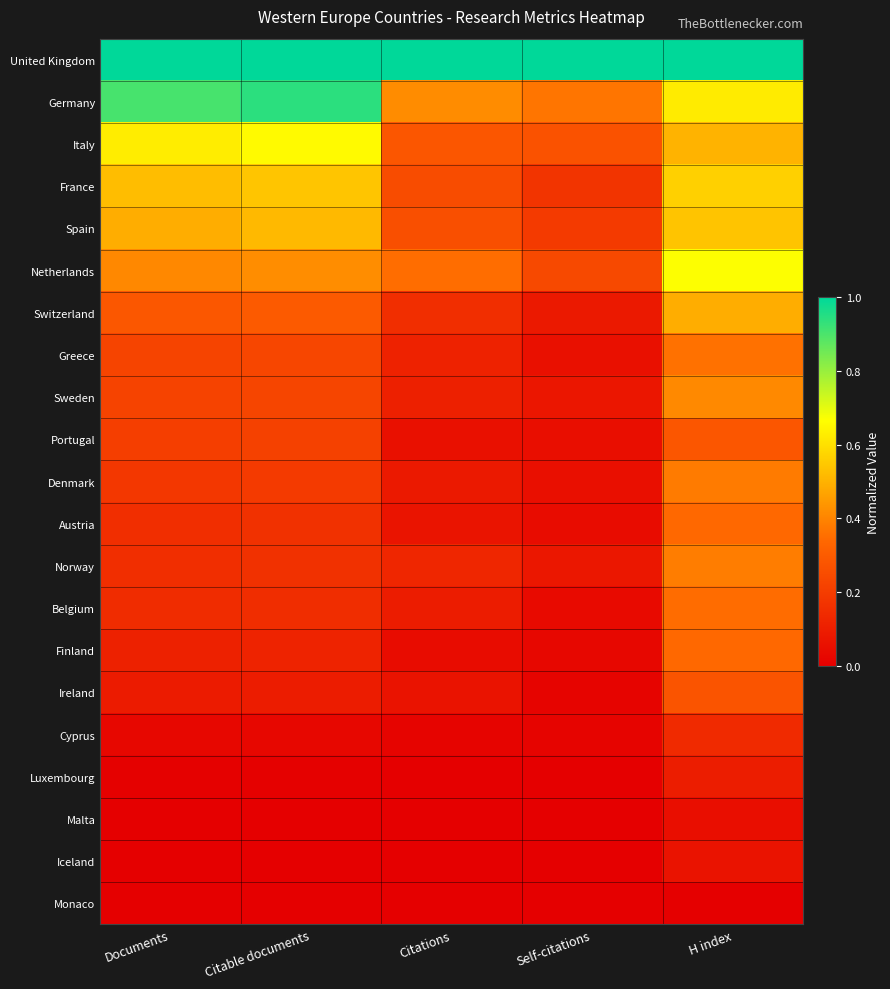

Reading left to right, extract all data points from this chart.

United Kingdom: Documents=1.0	Citable documents=1.0	Citations=1.0	Self-citations=1.0	H index=1.0
Germany: Documents=0.9	Citable documents=0.9	Citations=0.4	Self-citations=0.4	H index=0.6
Italy: Documents=0.6	Citable documents=0.7	Citations=0.3	Self-citations=0.3	H index=0.5
France: Documents=0.5	Citable documents=0.5	Citations=0.3	Self-citations=0.2	H index=0.6
Spain: Documents=0.5	Citable documents=0.5	Citations=0.3	Self-citations=0.2	H index=0.5
Netherlands: Documents=0.4	Citable documents=0.4	Citations=0.4	Self-citations=0.2	H index=0.7
Switzerland: Documents=0.3	Citable documents=0.3	Citations=0.2	Self-citations=0.1	H index=0.5
Greece: Documents=0.2	Citable documents=0.2	Citations=0.1	Self-citations=0.1	H index=0.4
Sweden: Documents=0.2	Citable documents=0.2	Citations=0.1	Self-citations=0.1	H index=0.4
Portugal: Documents=0.2	Citable documents=0.2	Citations=0.1	Self-citations=0.0	H index=0.3
Denmark: Documents=0.2	Citable documents=0.2	Citations=0.1	Self-citations=0.1	H index=0.4
Austria: Documents=0.2	Citable documents=0.2	Citations=0.1	Self-citations=0.0	H index=0.3
Norway: Documents=0.2	Citable documents=0.2	Citations=0.1	Self-citations=0.1	H index=0.4
Belgium: Documents=0.1	Citable documents=0.1	Citations=0.1	Self-citations=0.0	H index=0.3
Finland: Documents=0.1	Citable documents=0.1	Citations=0.0	Self-citations=0.0	H index=0.3
Ireland: Documents=0.1	Citable documents=0.1	Citations=0.1	Self-citations=0.0	H index=0.3
Cyprus: Documents=0.0	Citable documents=0.0	Citations=0.0	Self-citations=0.0	H index=0.1
Luxembourg: Documents=0.0	Citable documents=0.0	Citations=0.0	Self-citations=0.0	H index=0.1
Malta: Documents=0.0	Citable documents=0.0	Citations=0.0	Self-citations=0.0	H index=0.0
Iceland: Documents=0.0	Citable documents=0.0	Citations=0.0	Self-citations=0.0	H index=0.1
Monaco: Documents=0.0	Citable documents=0.0	Citations=0.0	Self-citations=0.0	H index=0.0